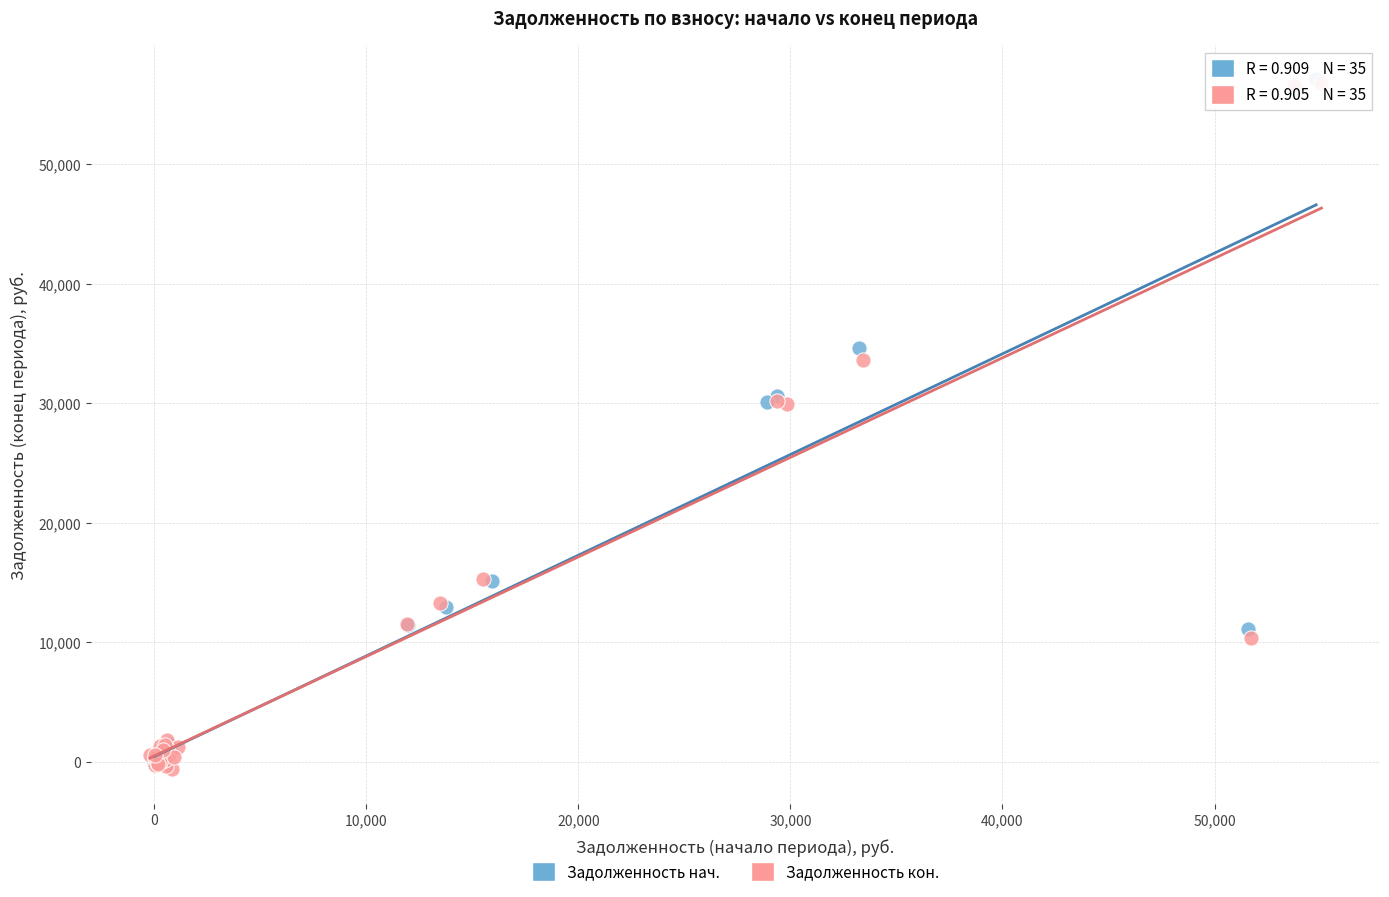

What are all the series names shown in the legend?

Задолженность нач., Задолженность кон.